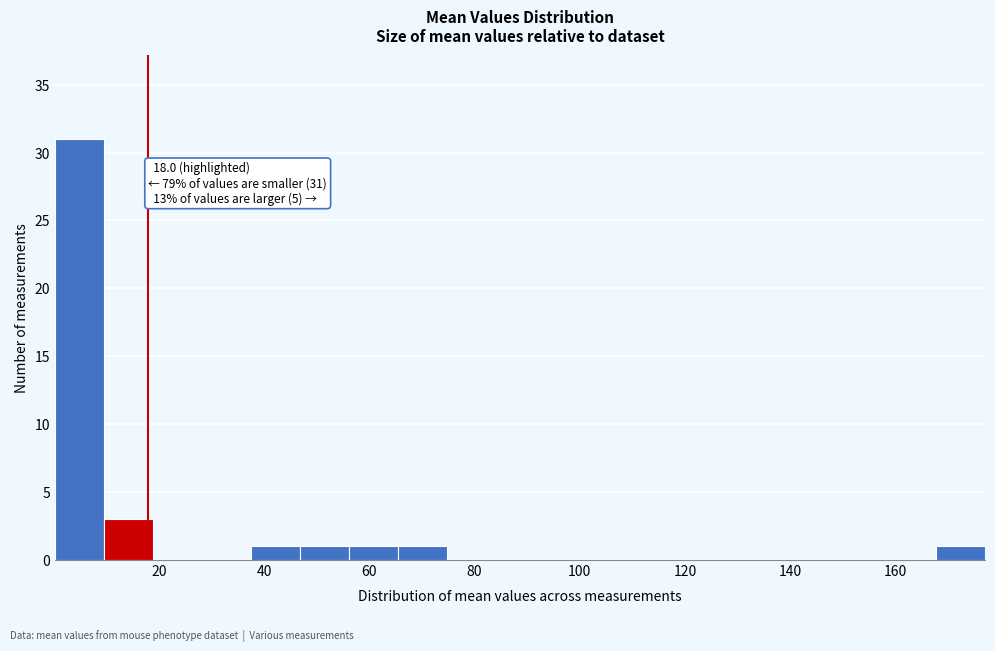

Over which range of the x-axis is the bar tallest?

0 to 10